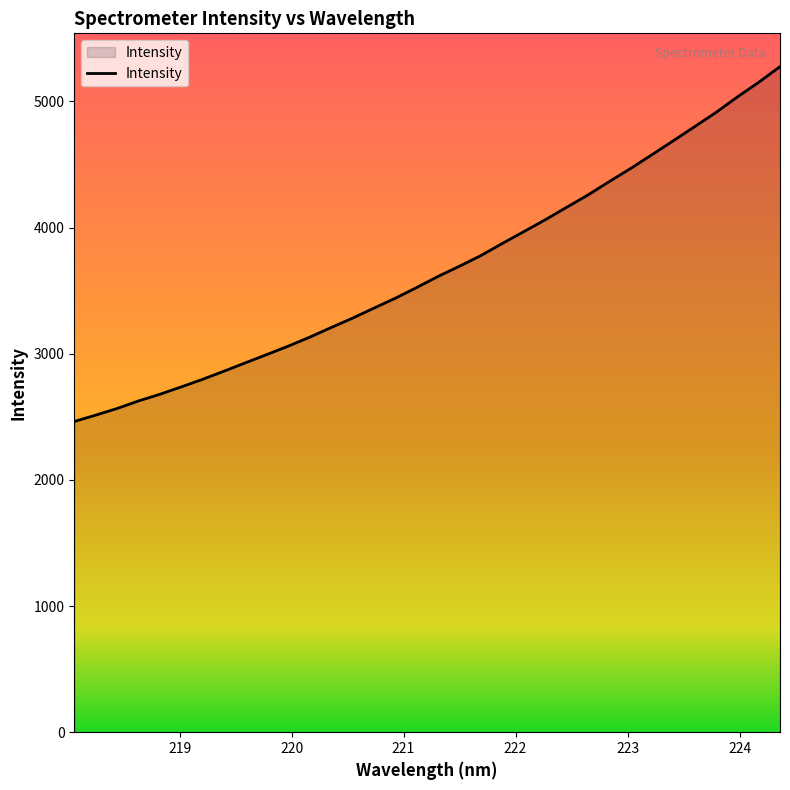

How many lines are shown in the chart?

1